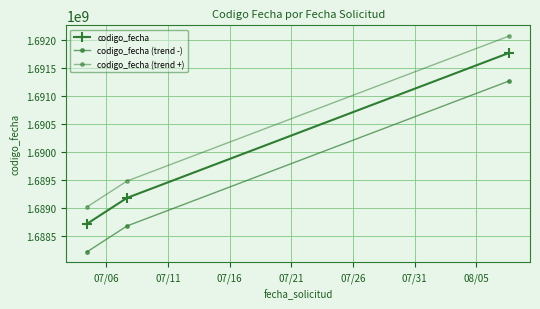

What is the lowest value of the codigo_fecha (trend -) series?

1688227865